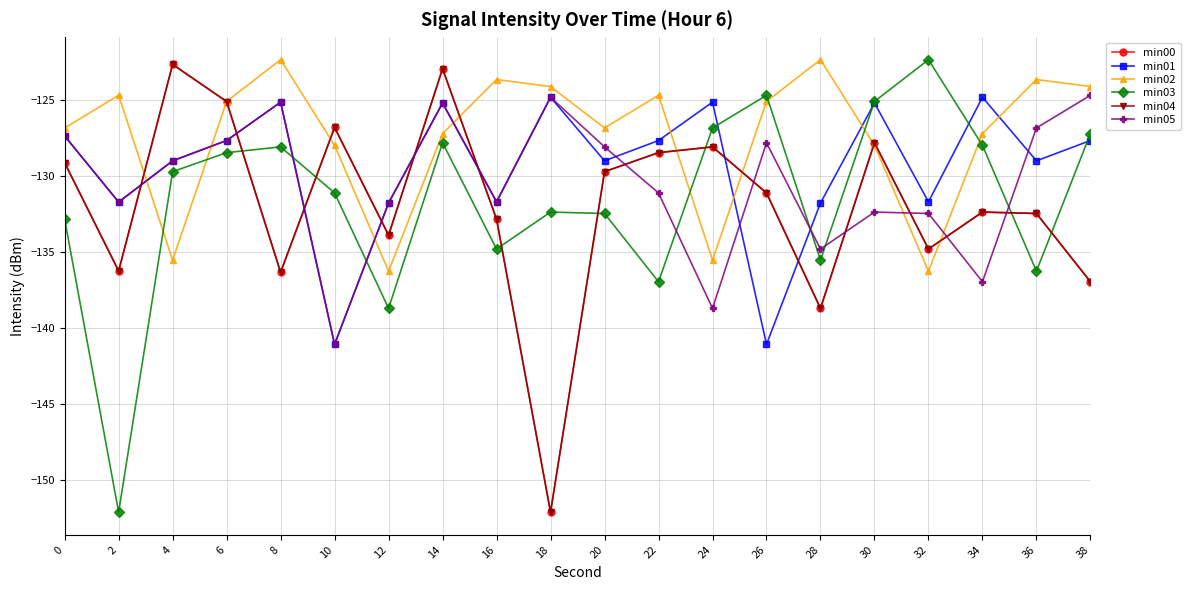

True or false: min03 has more than 0 interior local peaks.

True